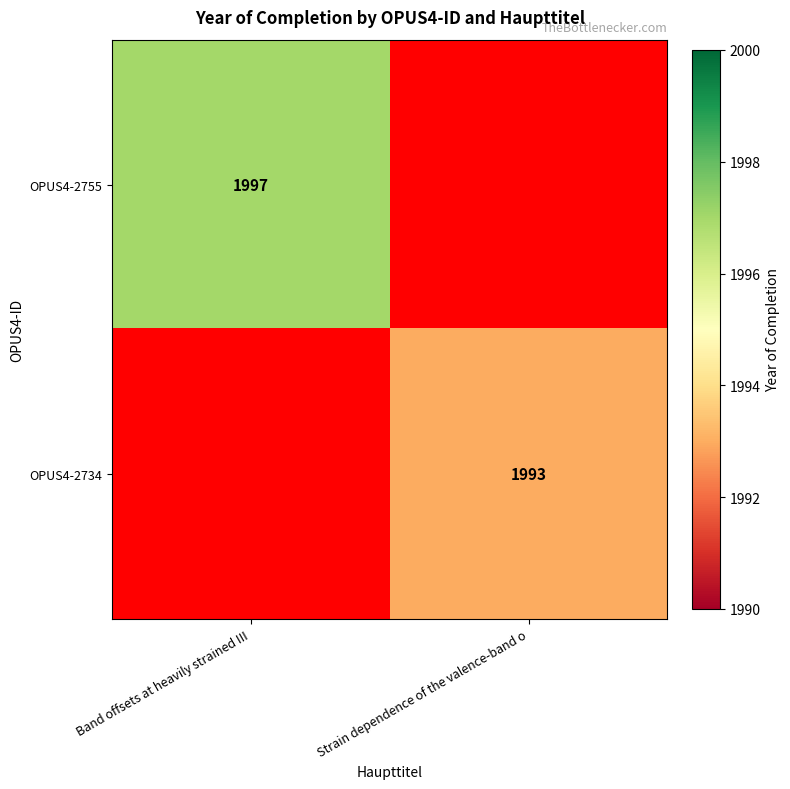

Is it true that OPUS4-2755 equals 1037 at Band offsets at heavily strained III?

False